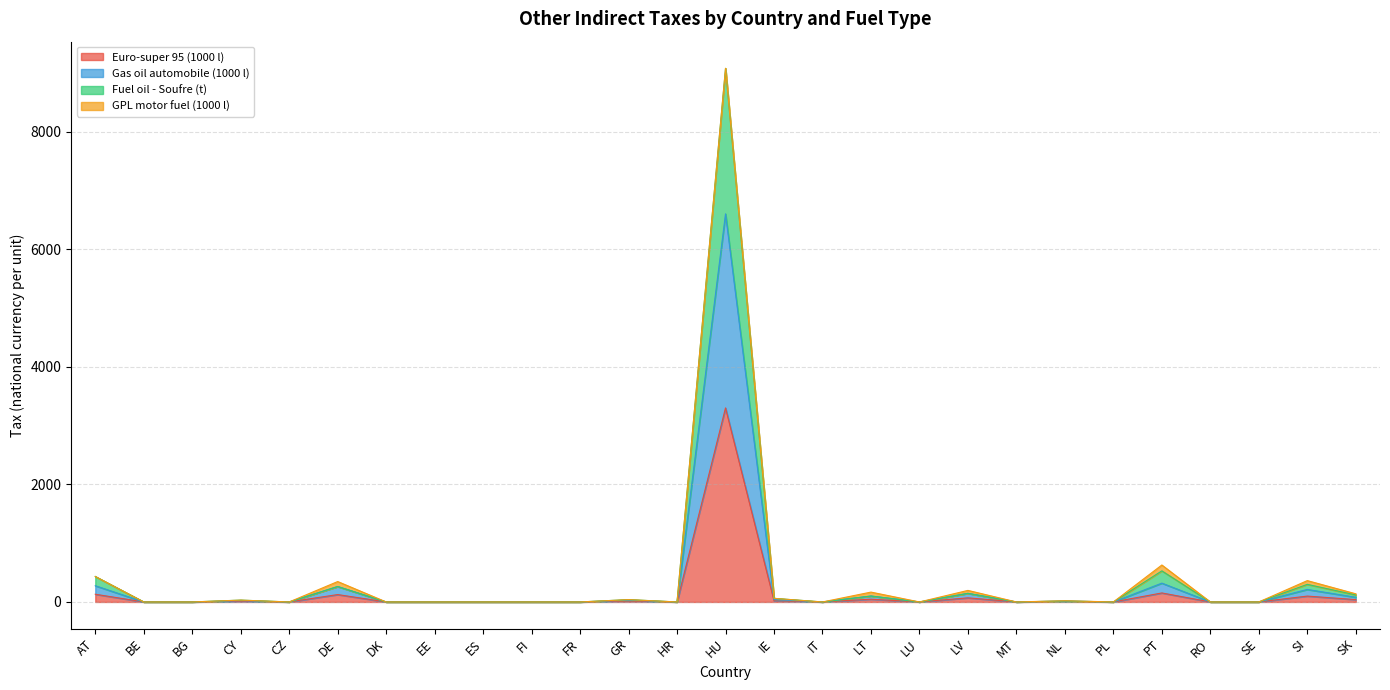

True or false: Euro-super 95 (1000 l) has a value of 1644.1 at EE.

False